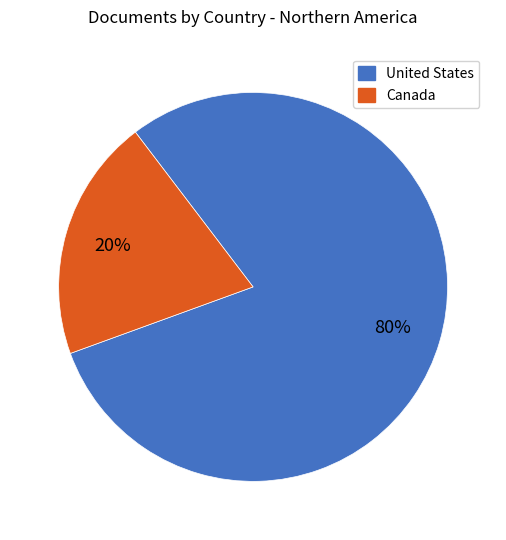

Do Canada and United States together represent more than half of the pie?

Yes